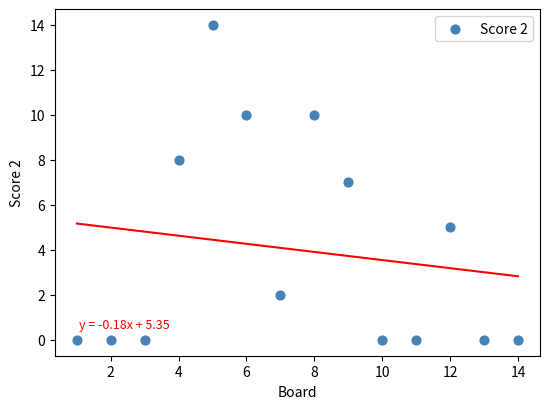

What is the range of X values (max minus min)?

13